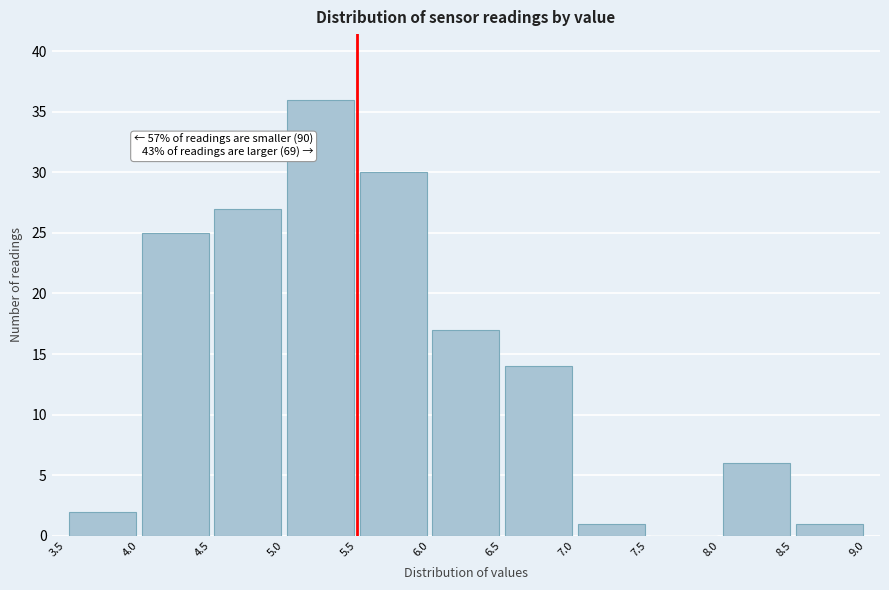

Which range on the x-axis has the tallest bar?

5.0 to 5.5